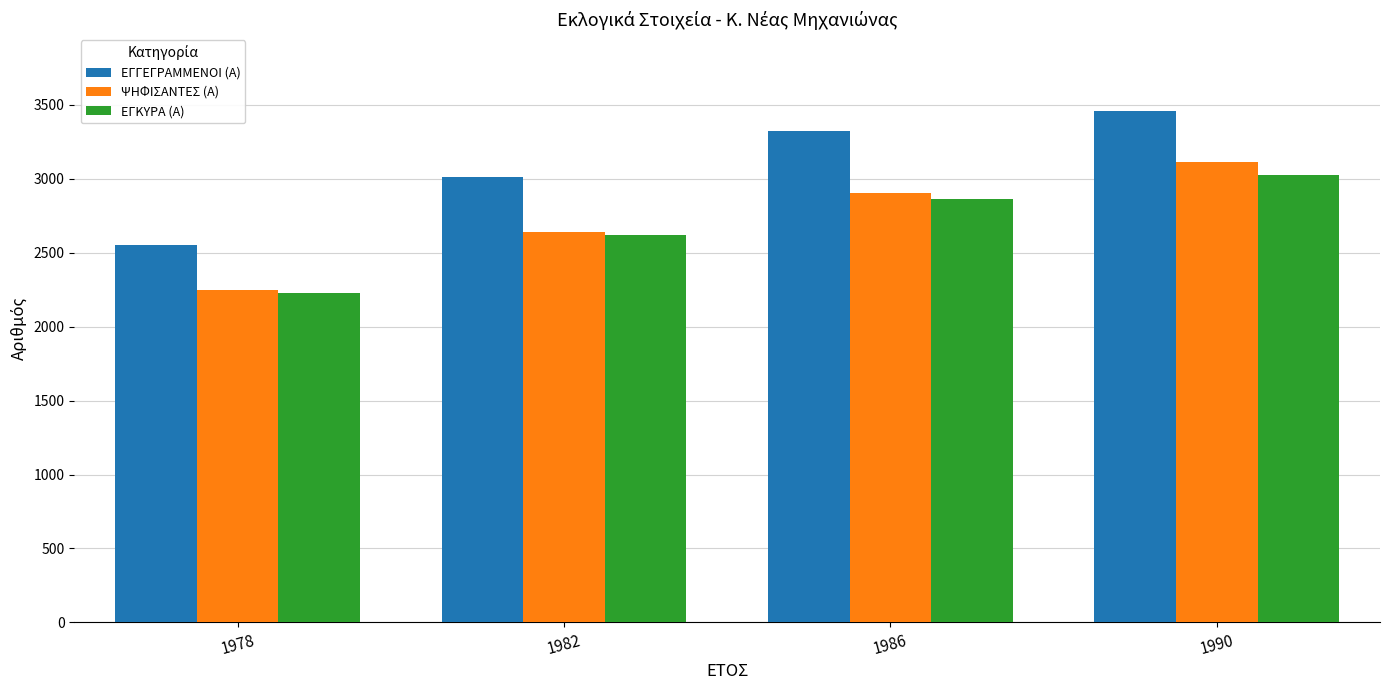

Reading left to right, what are all the values shown in this chart?

ΕΓΓΕΓΡΑΜΜΕΝΟΙ (Α): 1978=2553	1982=3014	1986=3322	1990=3457
ΨΗΦΙΣΑΝΤΕΣ (Α): 1978=2248	1982=2642	1986=2900	1990=3113
ΕΓΚΥΡΑ (Α): 1978=2229	1982=2621	1986=2864	1990=3024